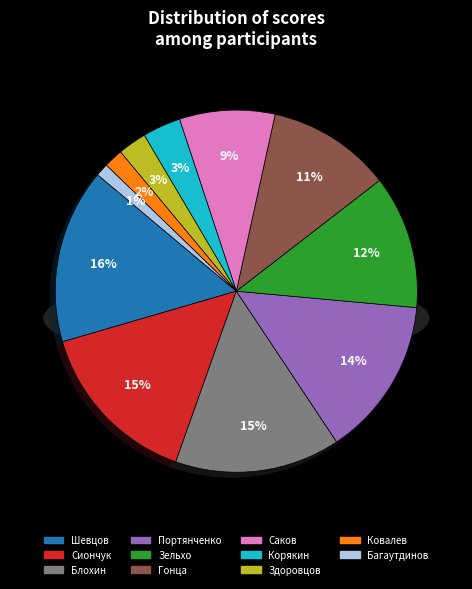

How much of the chart is everything except Гонца Владислав?

88.9%